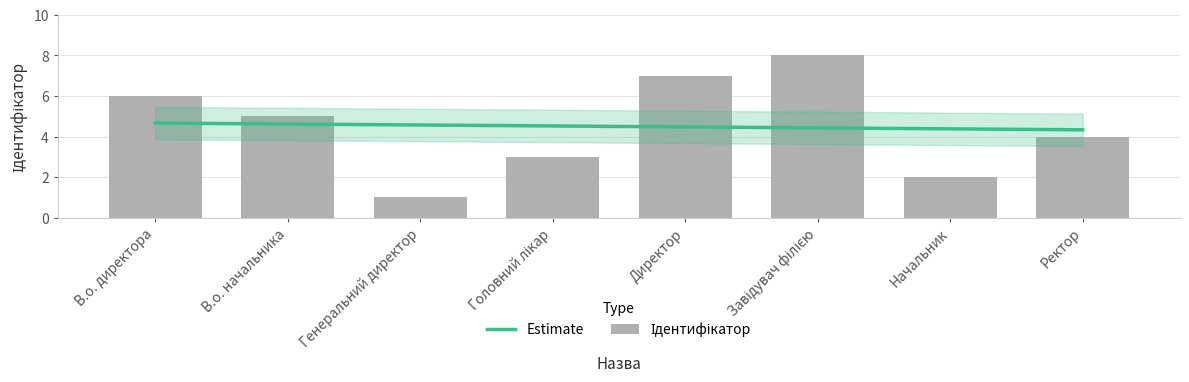

What is the difference between the second highest and second lowest values?

5